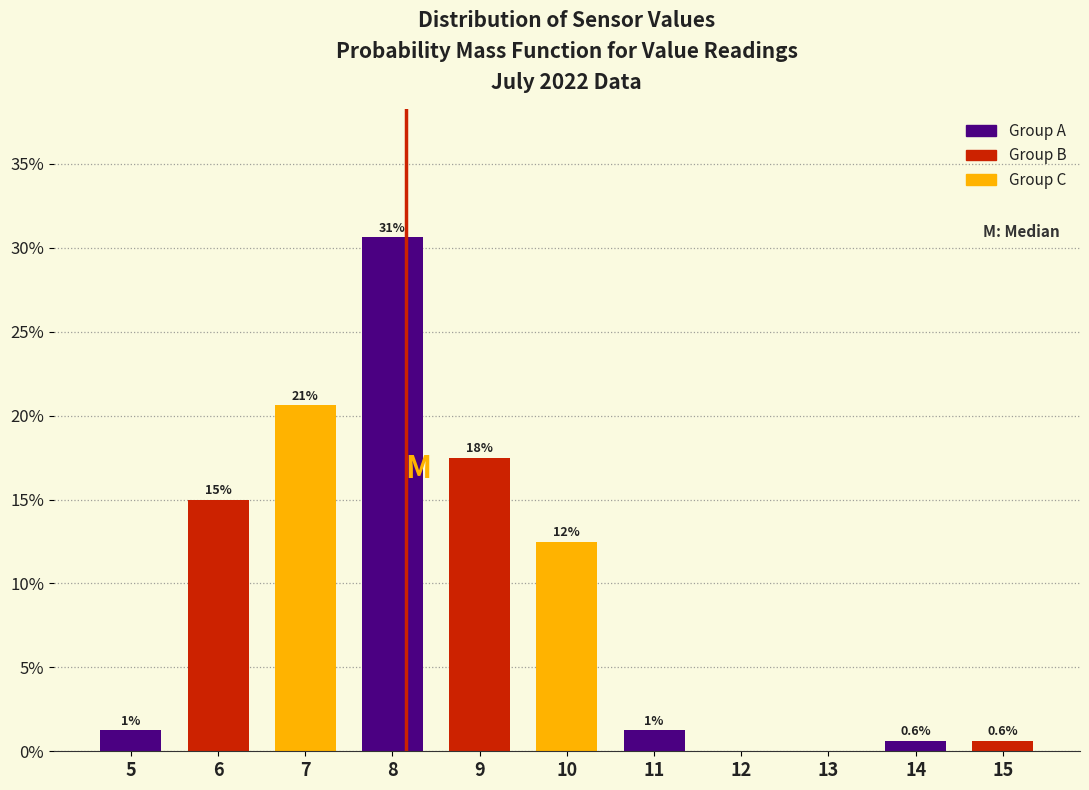

Are the bars horizontal?

No